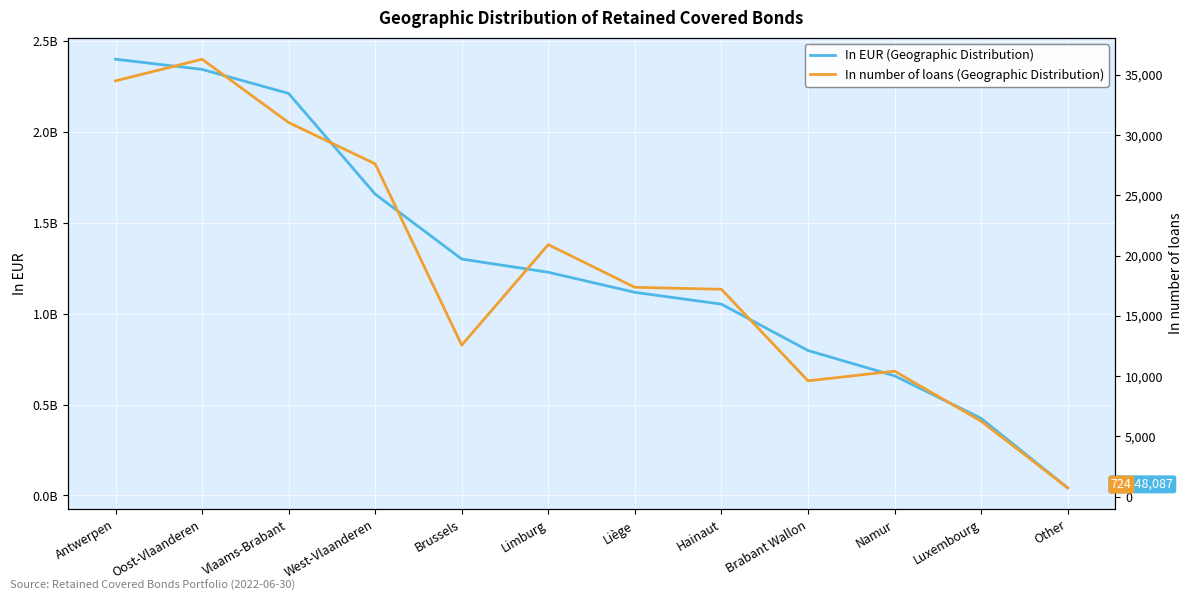

Rank the series by their maximum value, from highest to lowest.

In EUR (Geographic Distribution), In number of loans (Geographic Distribution)